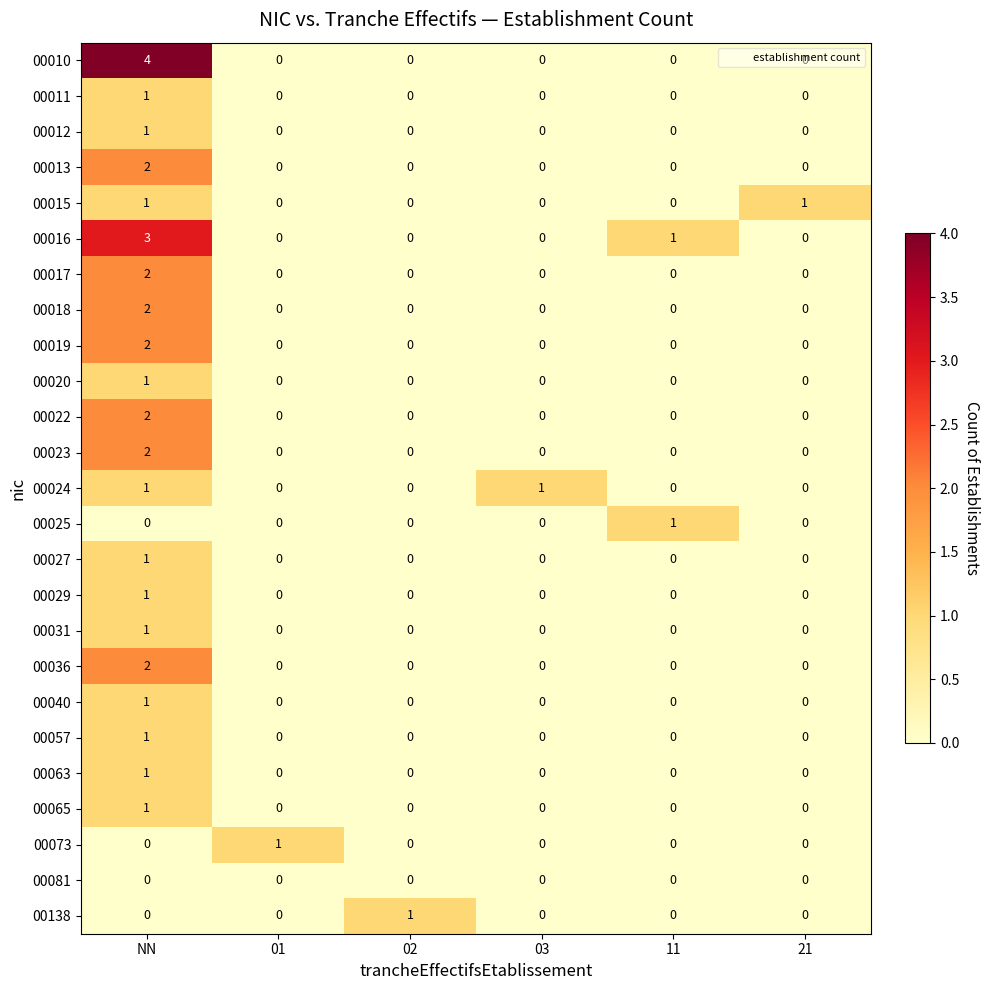

At which category does the chart reach its peak across all series?

NN